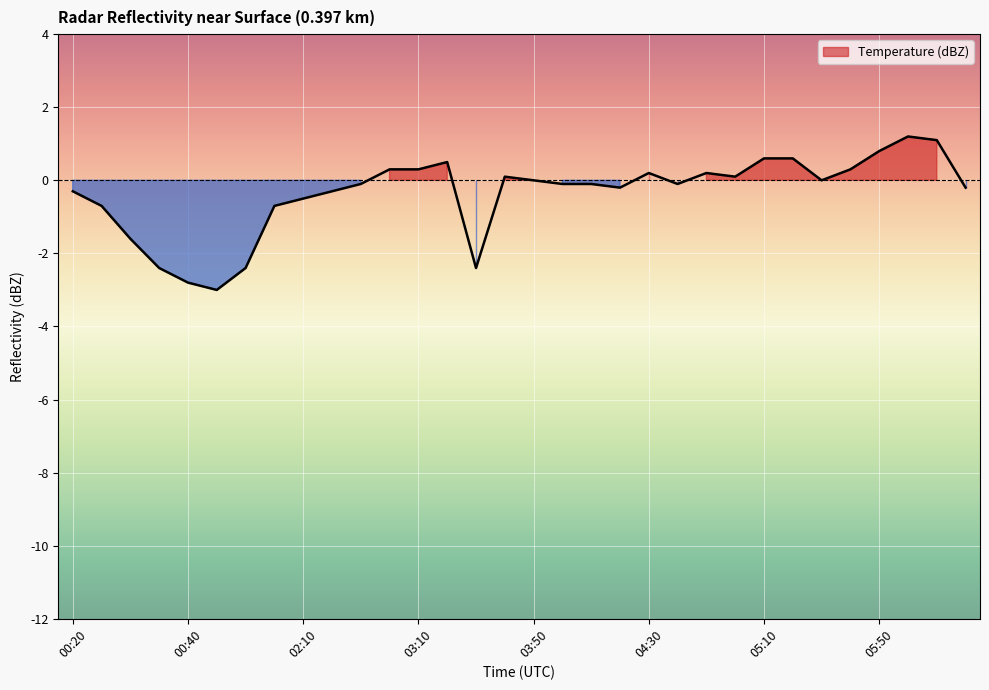

Rank the categories by value from highest to lowest.

06:00, 06:10, 05:50, 05:10, 05:20, 03:20, 03:00, 03:10, 05:40, 04:30, 04:50, 03:40, 05:00, 03:50, 05:30, 02:30, 04:00, 04:10, 04:40, 04:20, 06:20, 00:20, 02:20, 02:10, 00:10, 02:00, 00:20, 00:30, 01:00, 03:30, 00:40, 00:50